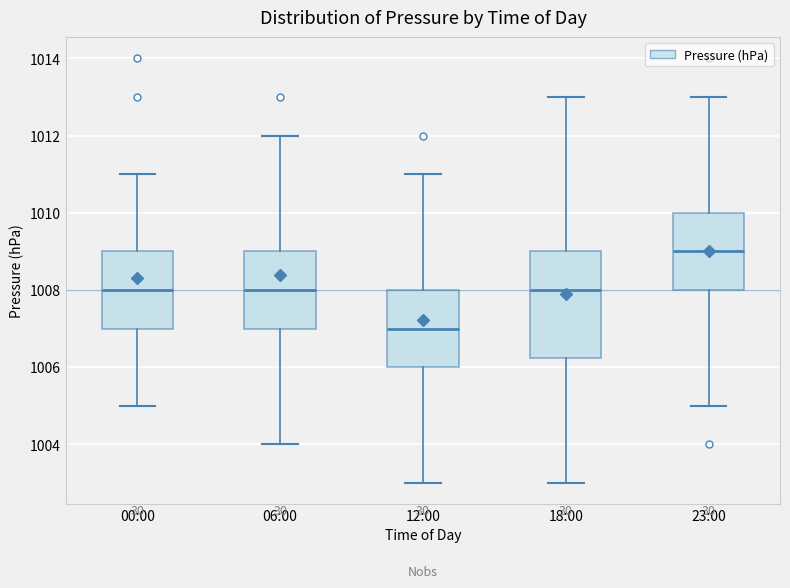

Which box is the tallest, from its lower edge to its upper edge?

18:00